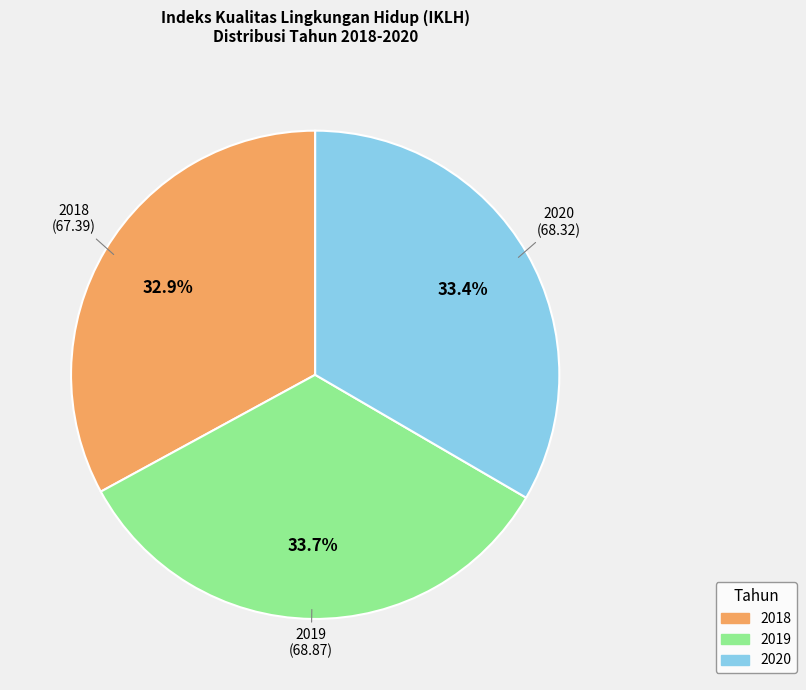

Does 2018 represent more than half of the total?

No